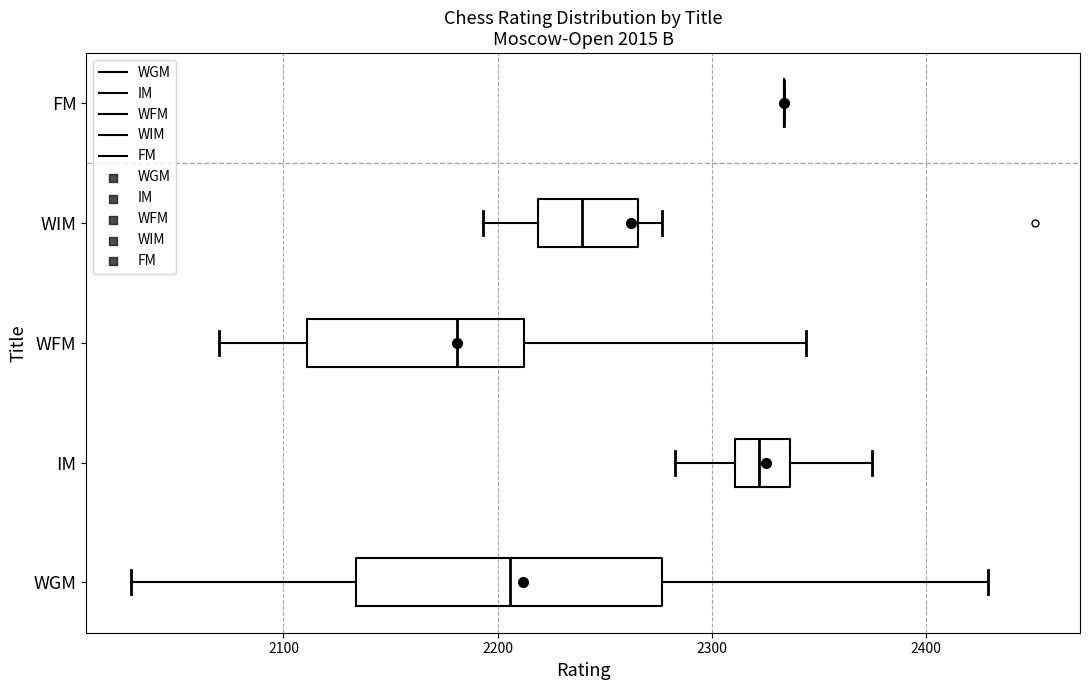

Comparing the boxes themselves (not the whiskers), which one is the widest?

WGM